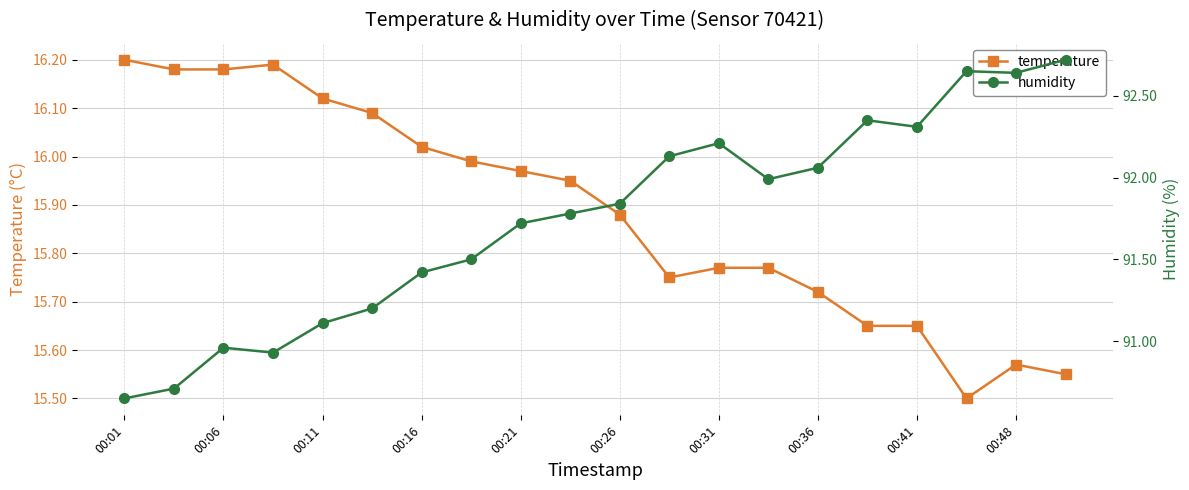

The value of temperature at 00:01 is 16.2. True or false?

True